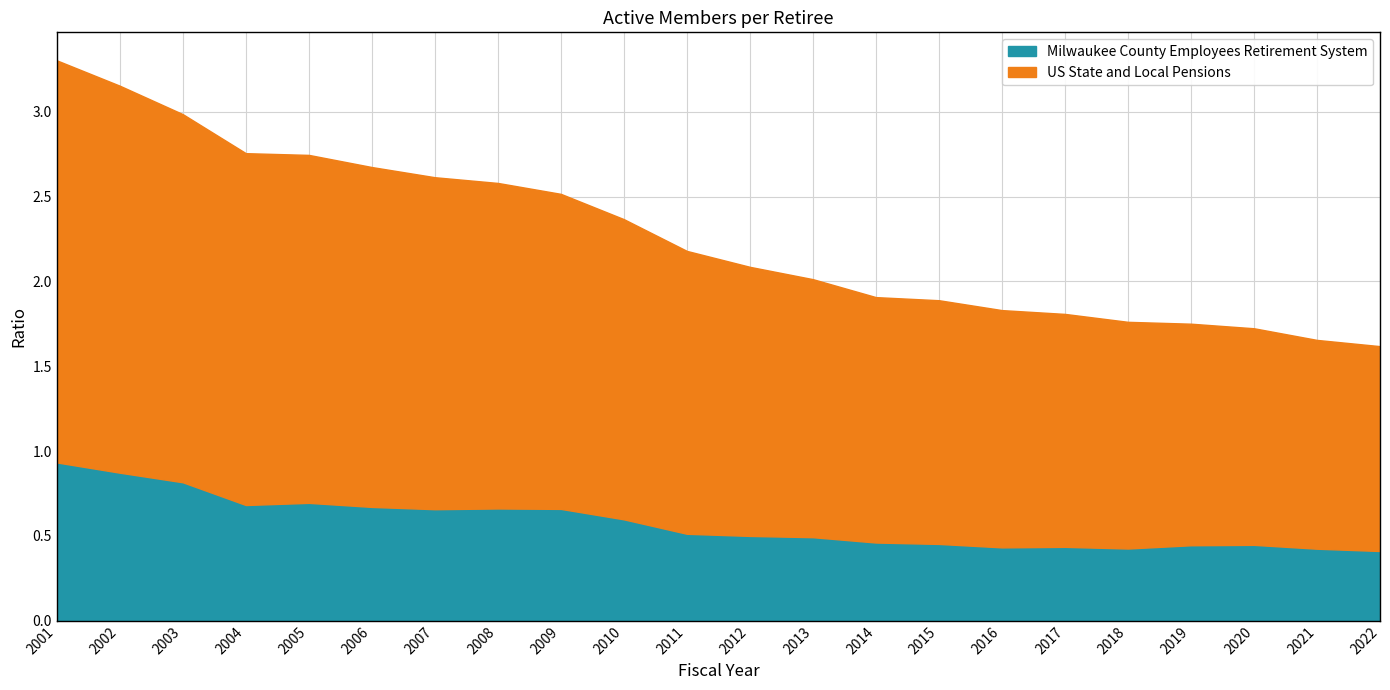

How many interior local peaks does the Milwaukee County Employees Retirement System series have?

4